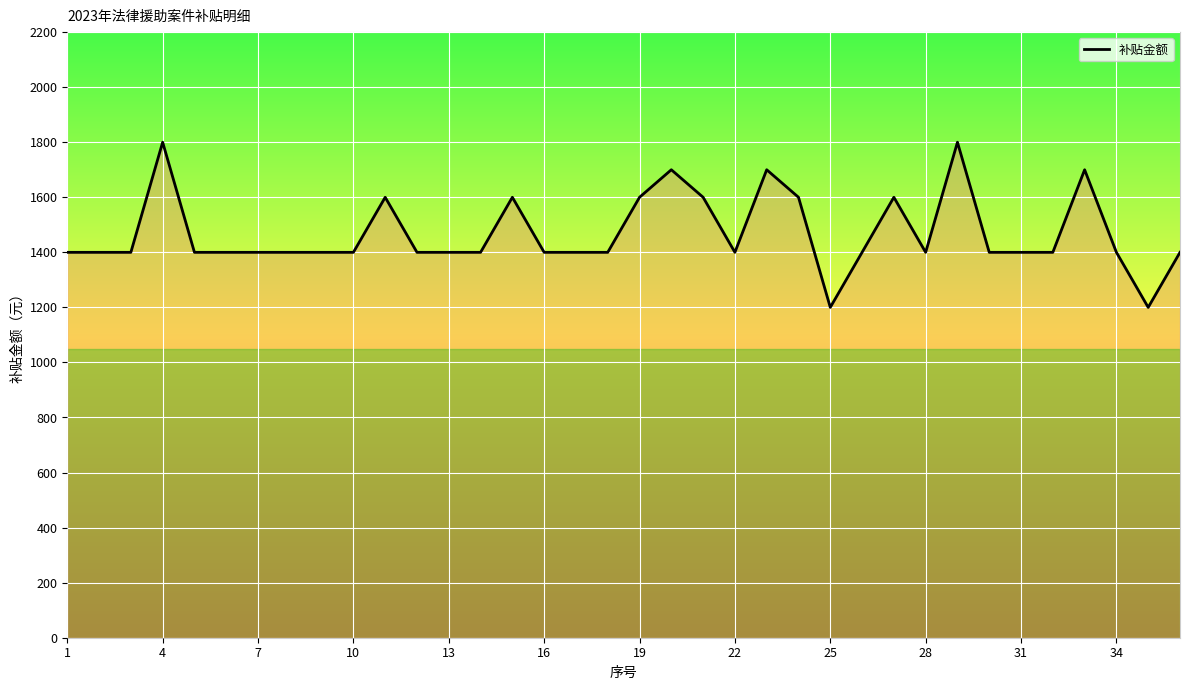

What is the smallest value displayed?

1200